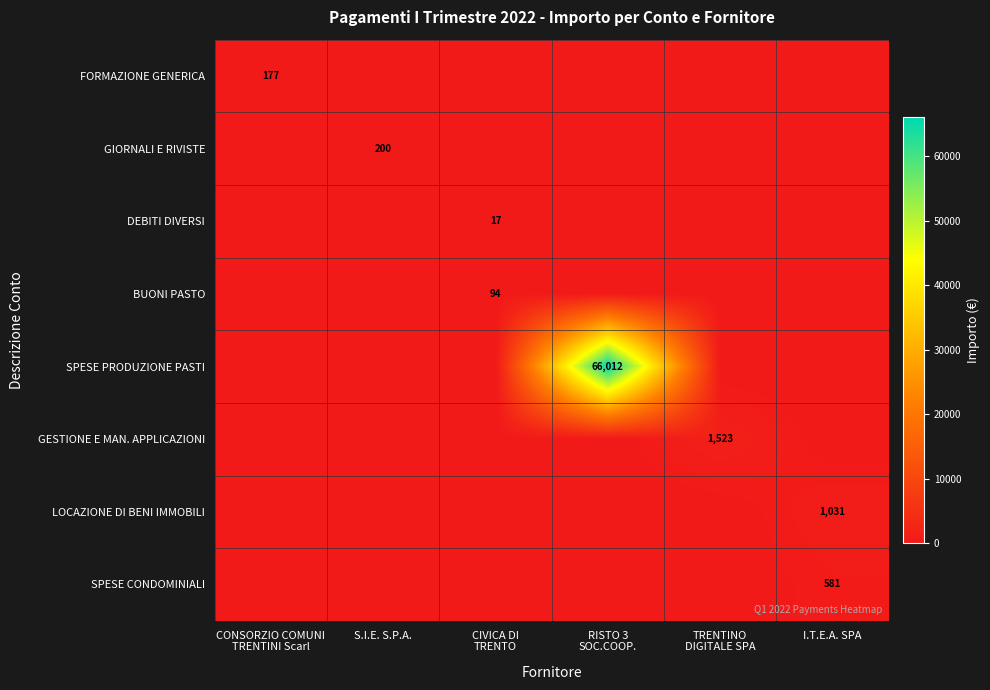

Is it true that GESTIONE E MAN. APPLICAZIONI equals 870.6 at S.I.E. S.P.A.?

False